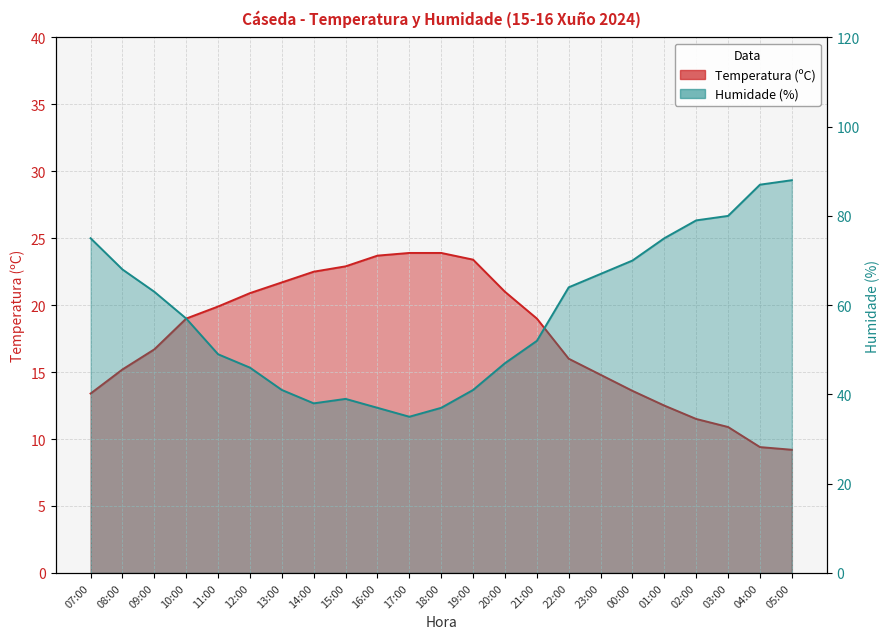

The value of Temperatura (ºC) at 12:00 is 20.9. True or false?

True